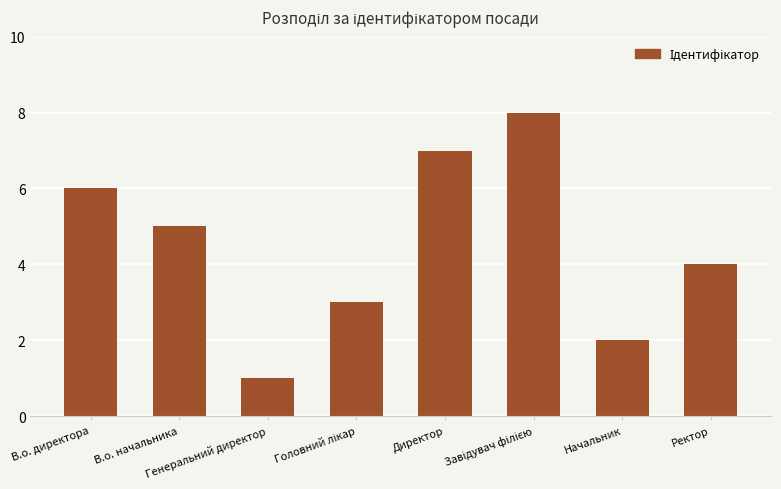

Is it true that the value at Директор is 7?

True